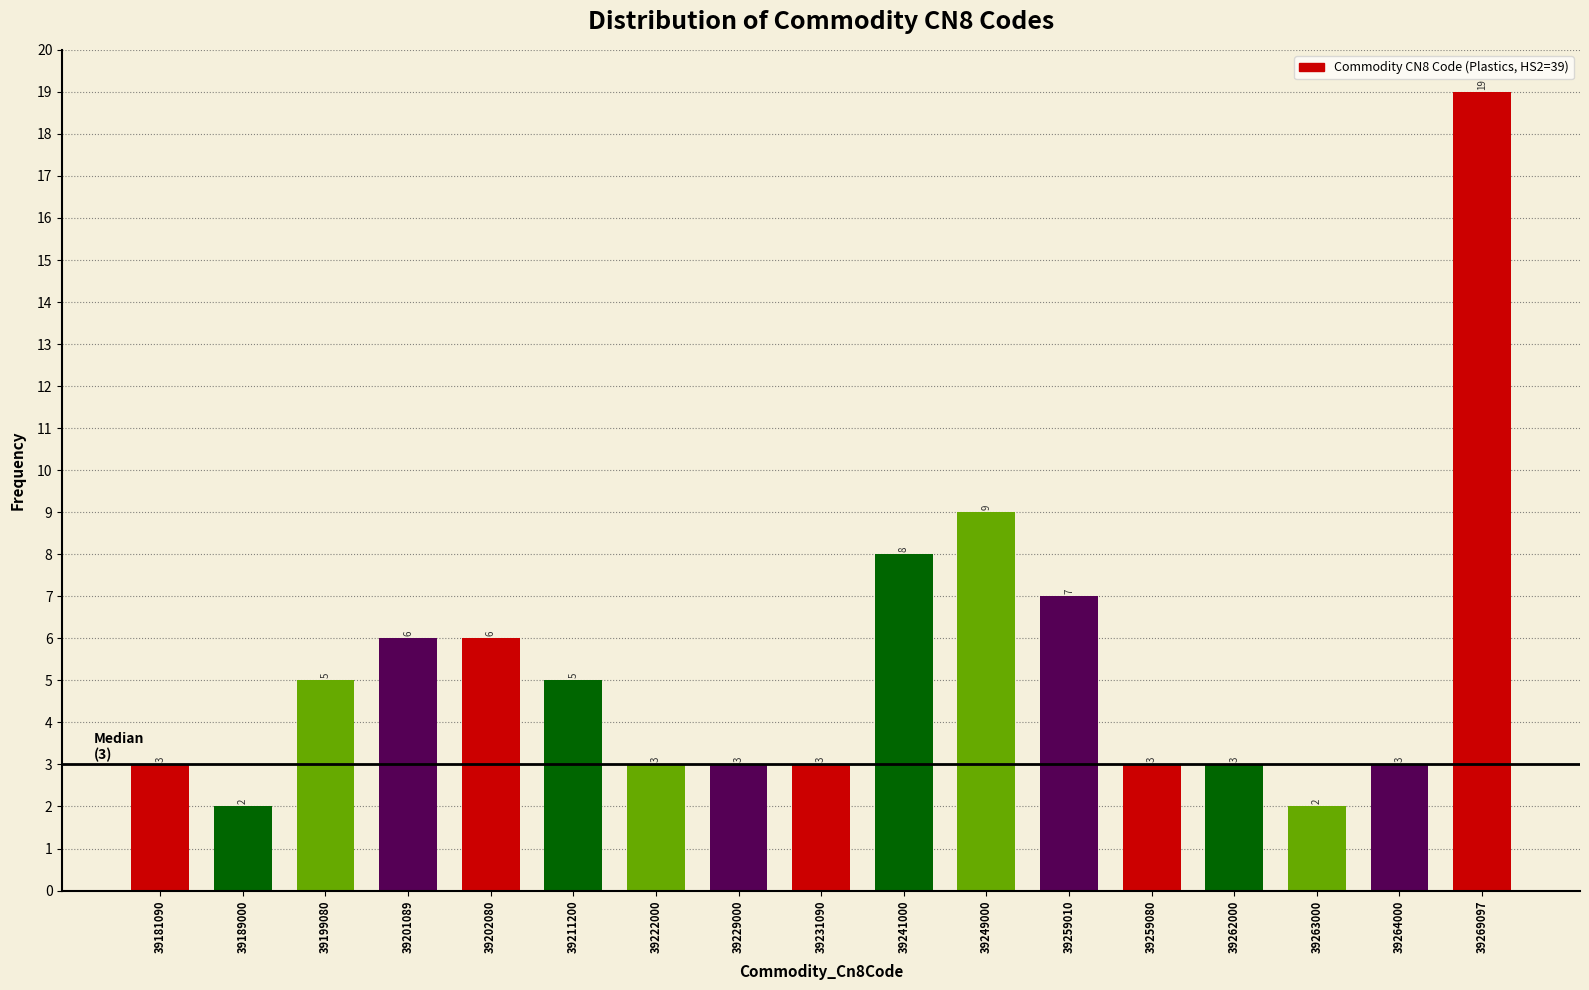

Reading right to left, transcribe all the data shown in this chart.

39269097=19	39264000=3	39263000=2	39262000=3	39259080=3	39259010=7	39249000=9	39241000=8	39231090=3	39229000=3	39222000=3	39211200=5	39202080=6	39201089=6	39199080=5	39189000=2	39181090=3